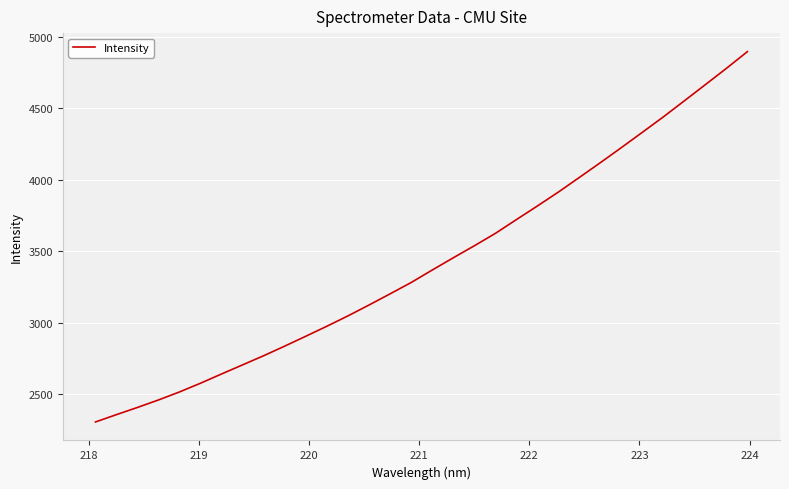

What is the difference between the maximum and minimum values?

2591.6